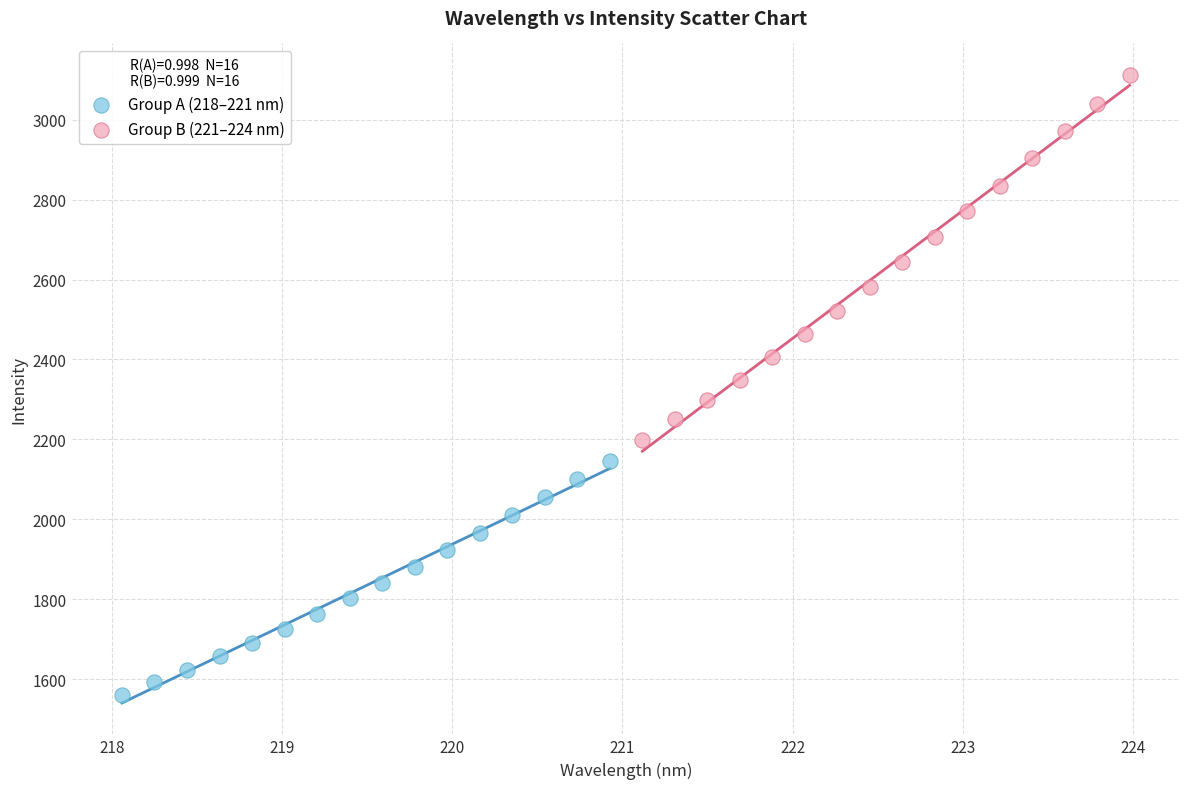

Which series reaches the maximum Y coordinate?

Group B (221–224 nm)